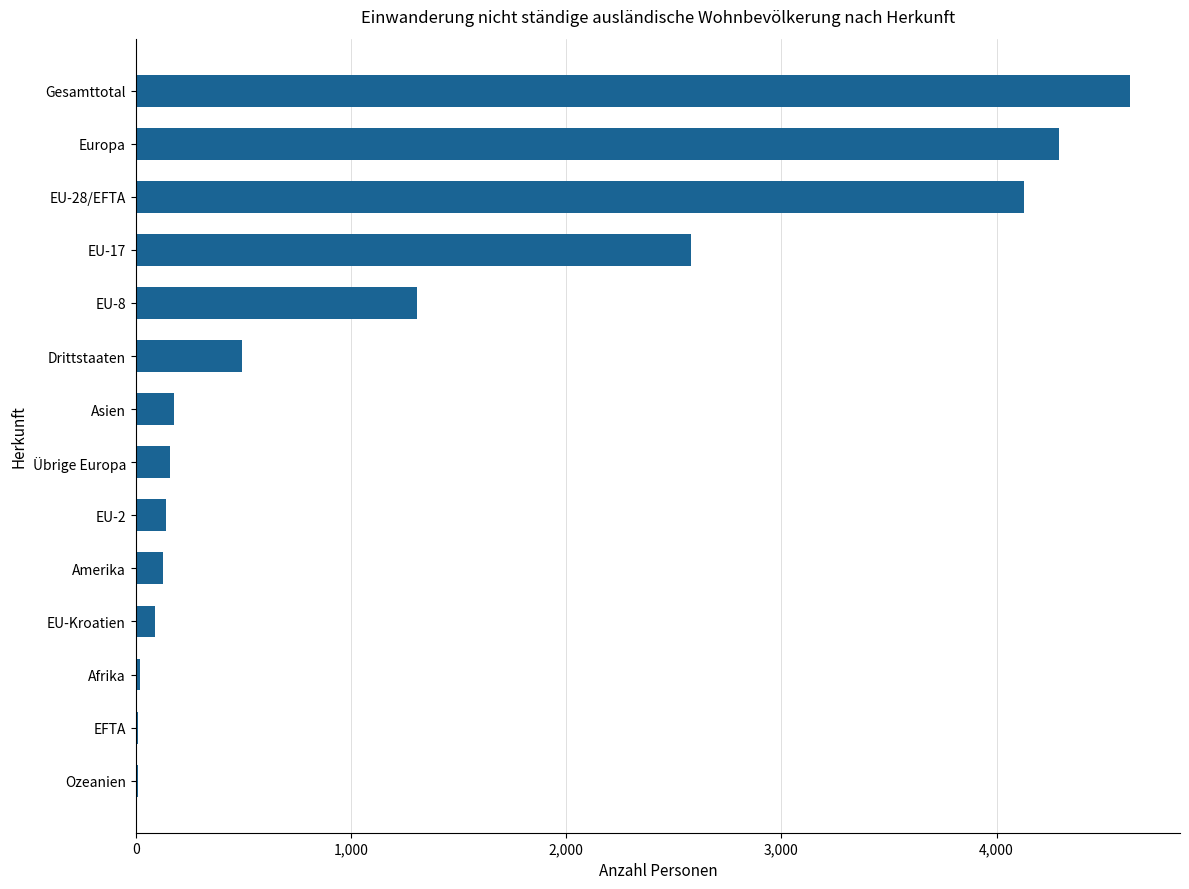

What is the change in value from Drittstaaten to Gesamttotal?

+4129